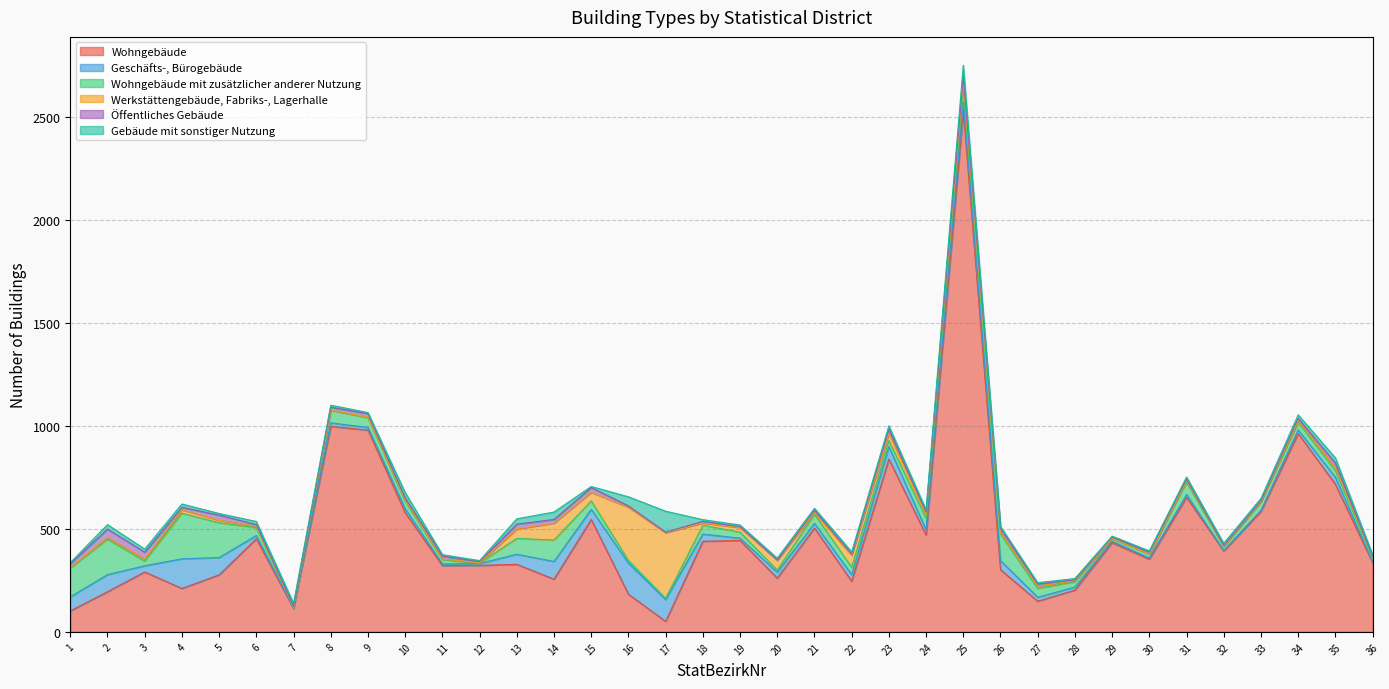

The Wohngebäude series shows 504 at 21. True or false?

True